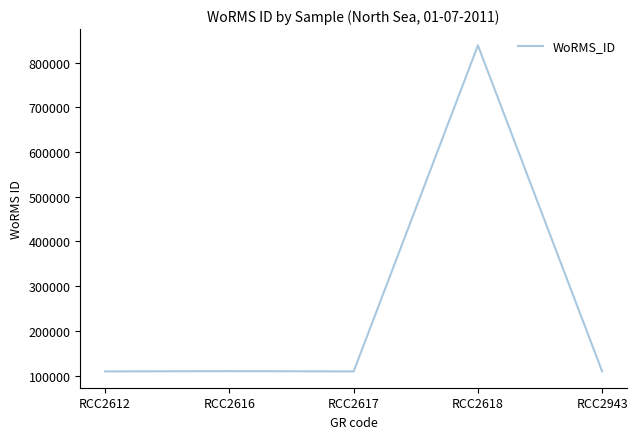

What is the sum of the values at RCC2617 and RCC2616?

219698